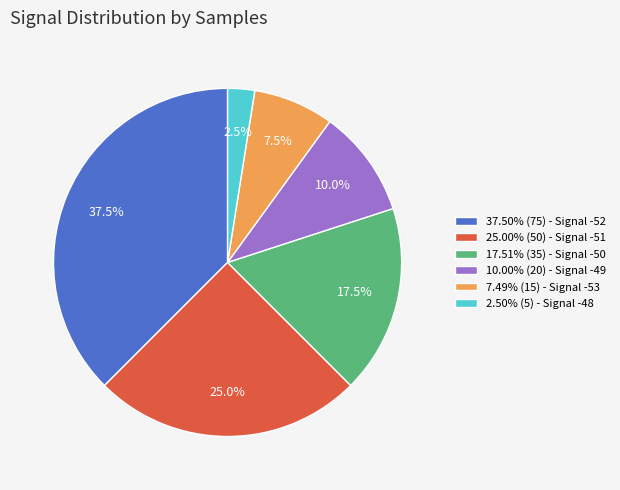

How much of the chart is everything except 10.00% (20) - Signal -49?

90.0%